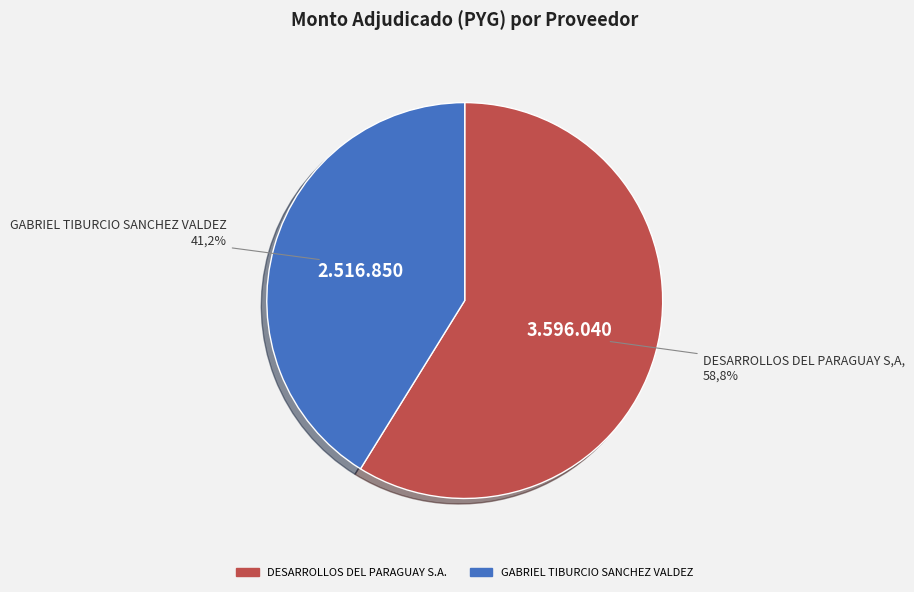

To the nearest percent, what percentage of the pie is GABRIEL TIBURCIO SANCHEZ VALDEZ?

41%